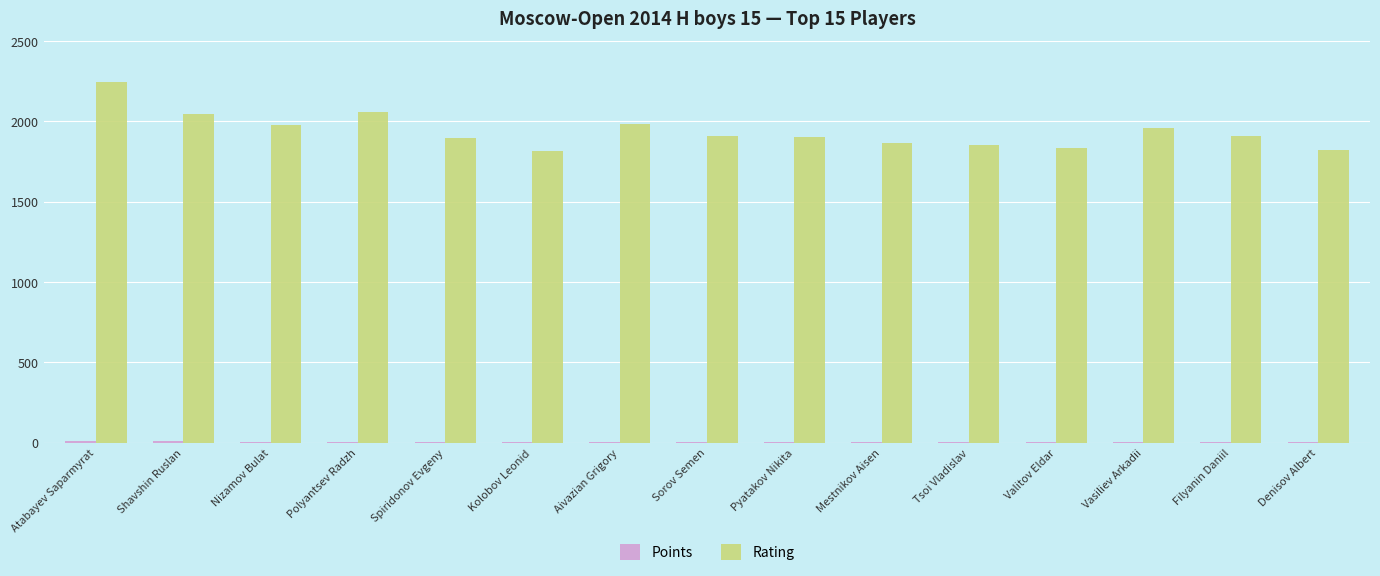

The value of Rating at Spiridonov Evgeny is 2875.0. True or false?

False